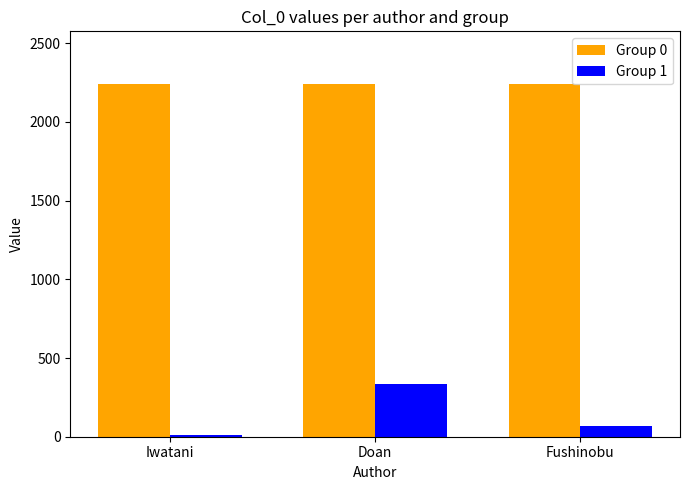

What is the total value across all series at Iwatani?

2247